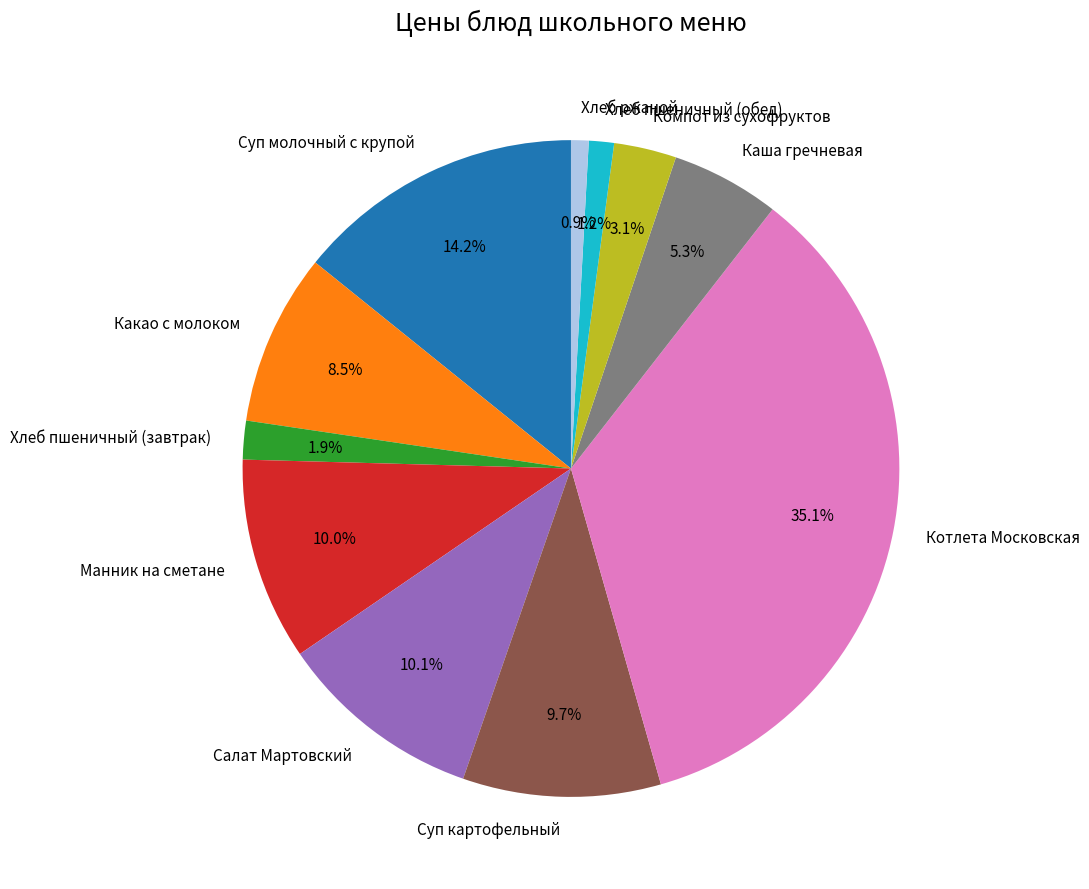

To the nearest percent, what portion does Манник на сметане represent?

10%